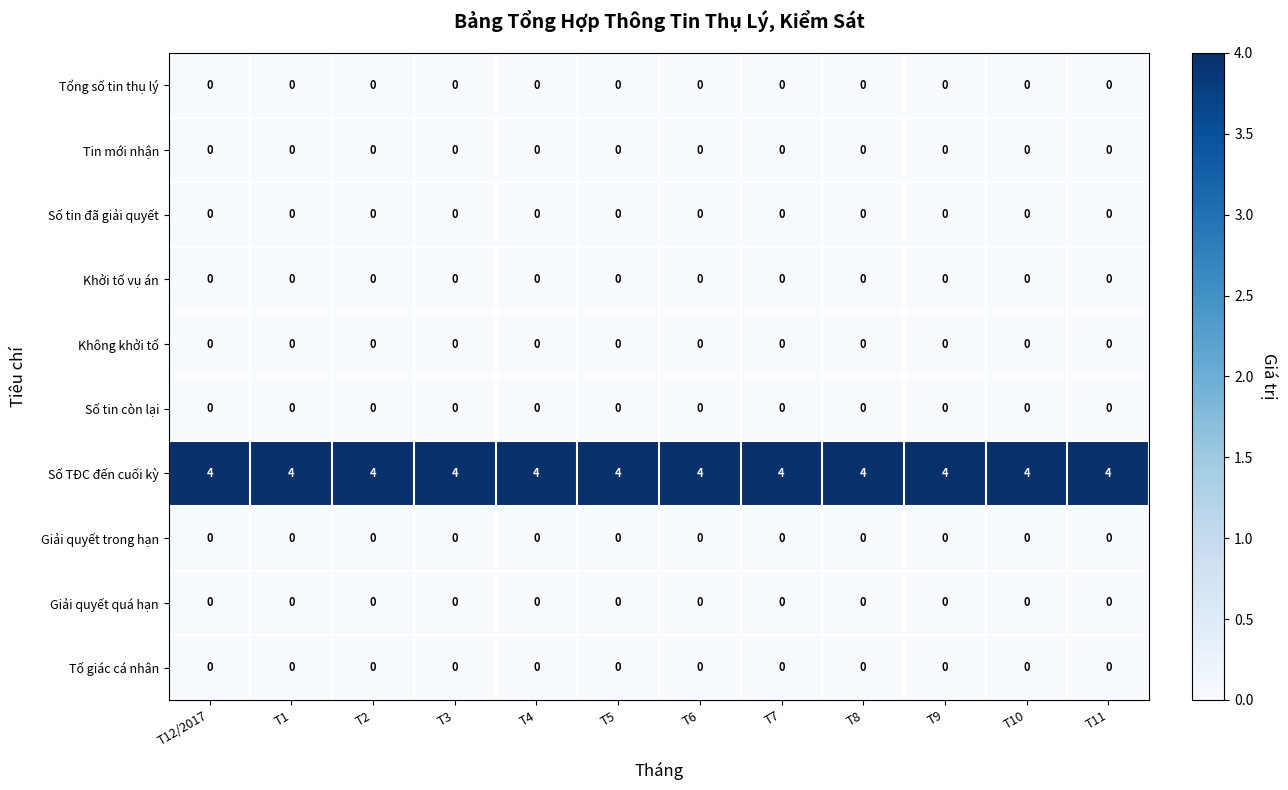

What is the difference between the highest and lowest values at T11?

4